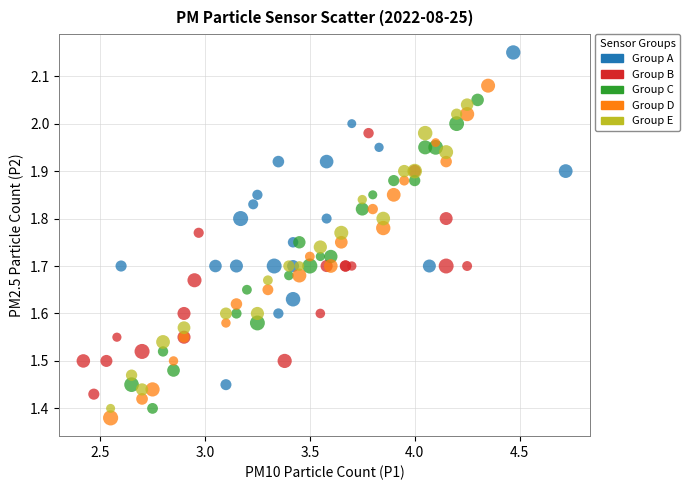

Which series reaches the maximum Y coordinate?

Group A